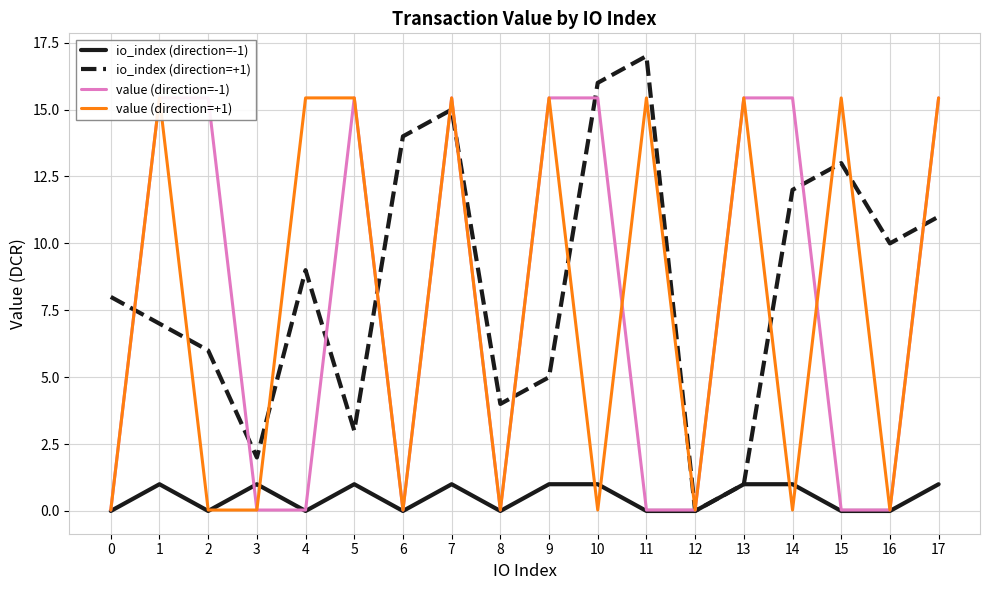

Does the chart have visible grid lines?

Yes